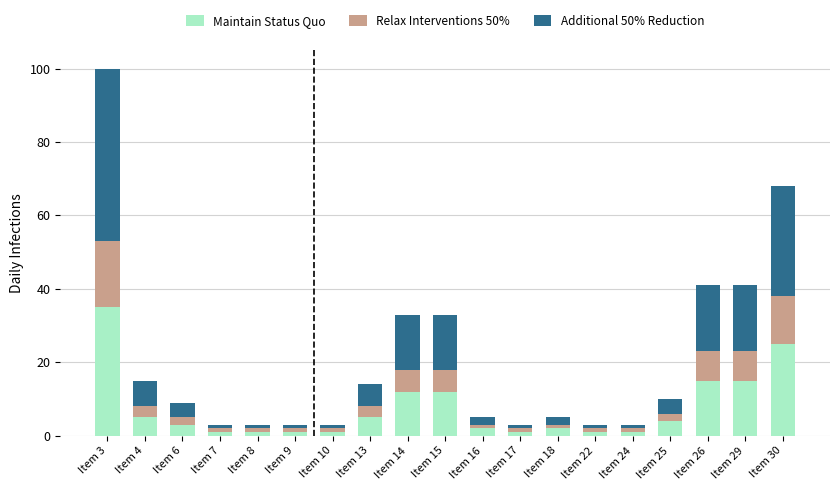

Are the bars grouped side by side (vs. stacked)?

No